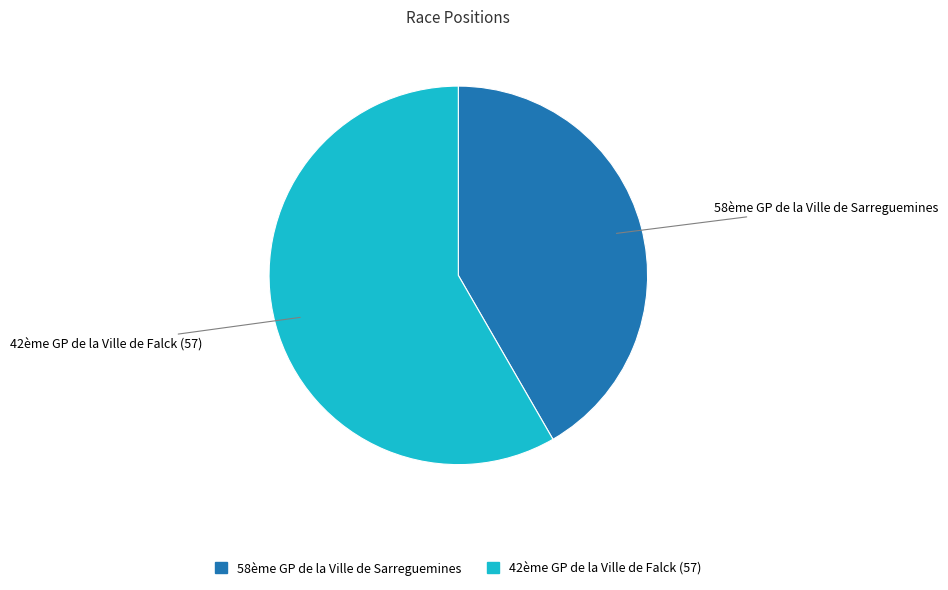

Count the number of slices in the pie.

2